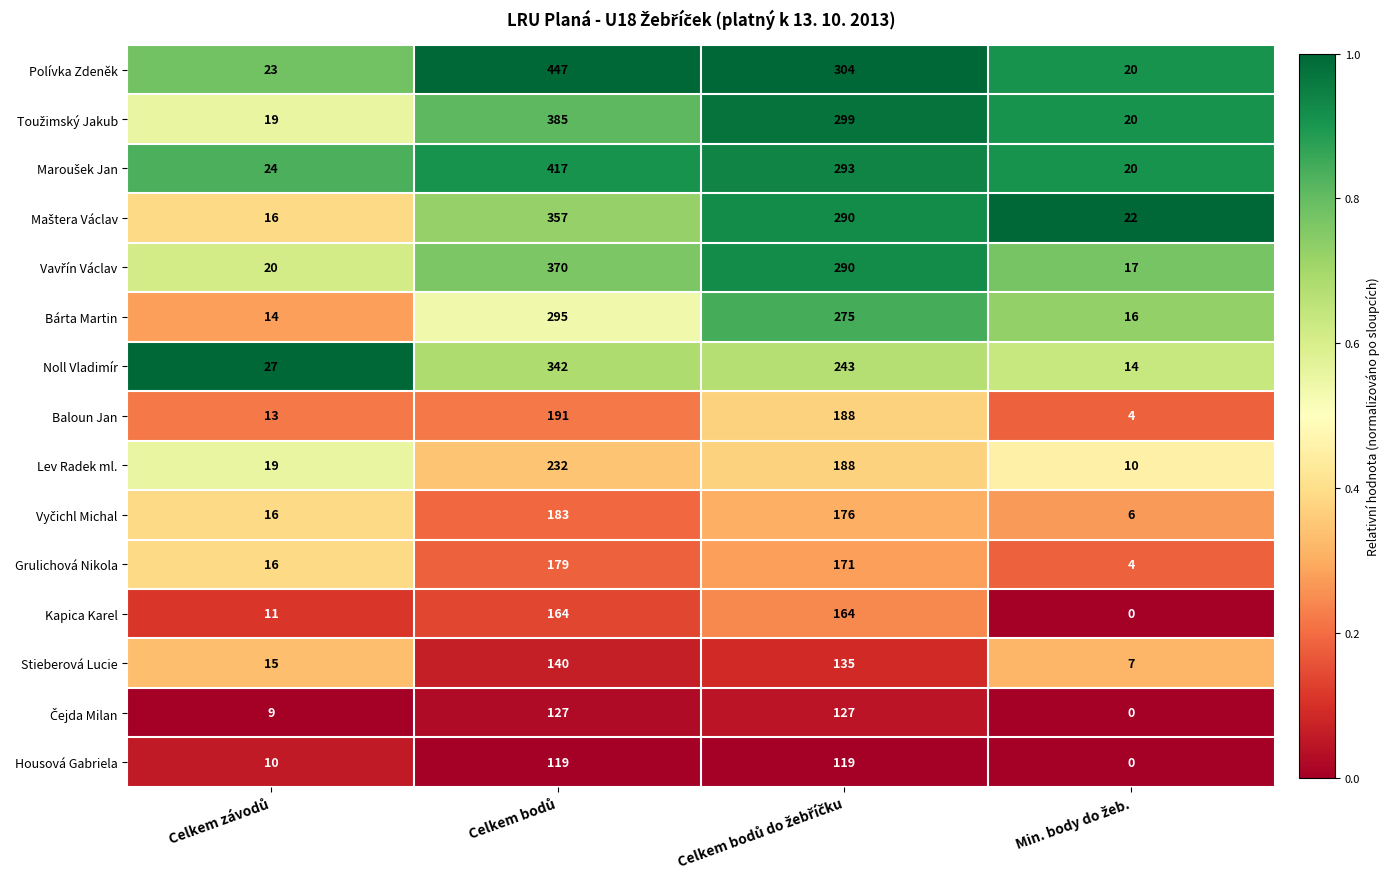

What is the greatest value displayed?

447